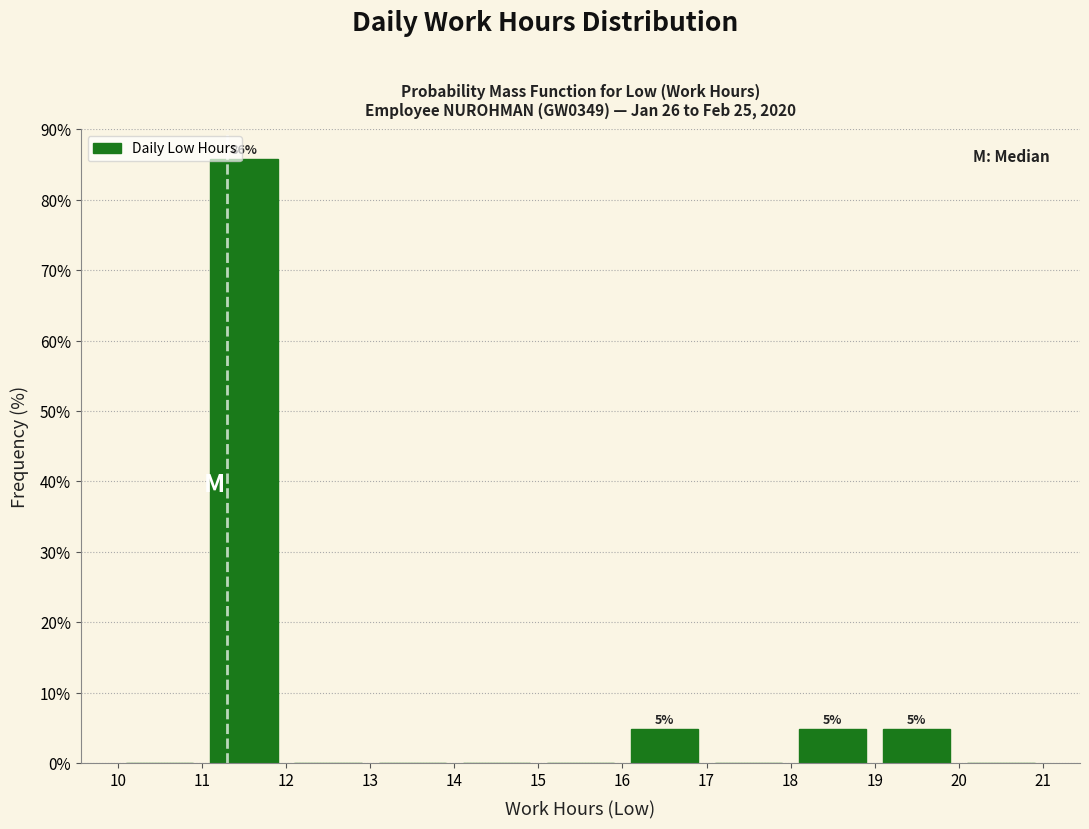

Which range on the x-axis has the tallest bar?

11 to 12